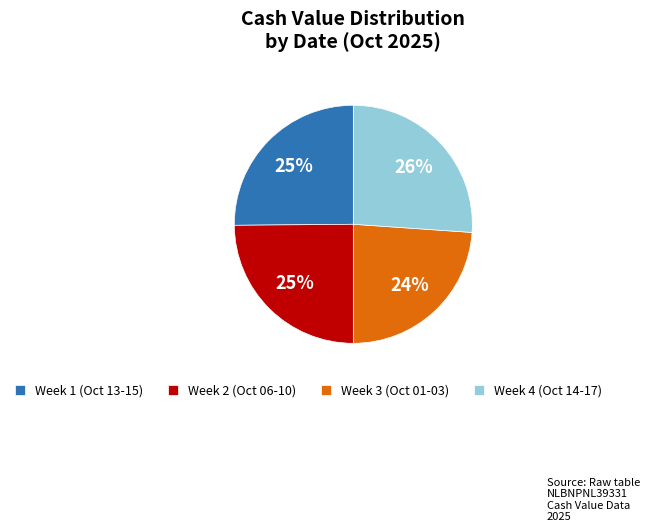

To the nearest percent, what portion does Week 3 (Oct 01-03) represent?

24%